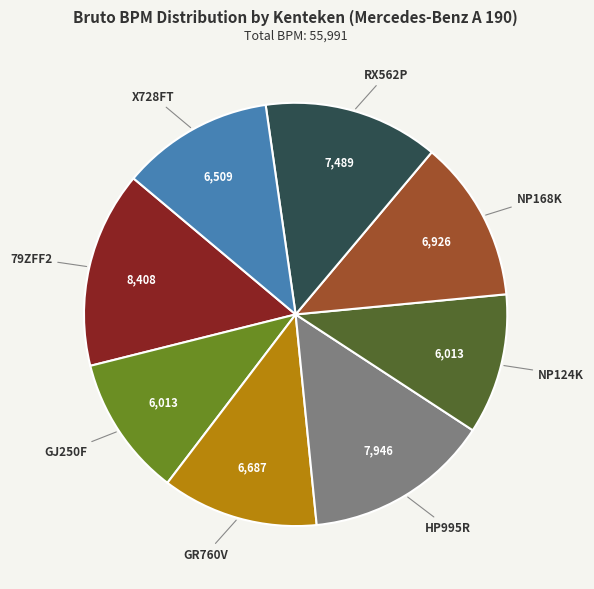

What is the largest slice in the pie chart?

79ZFF2